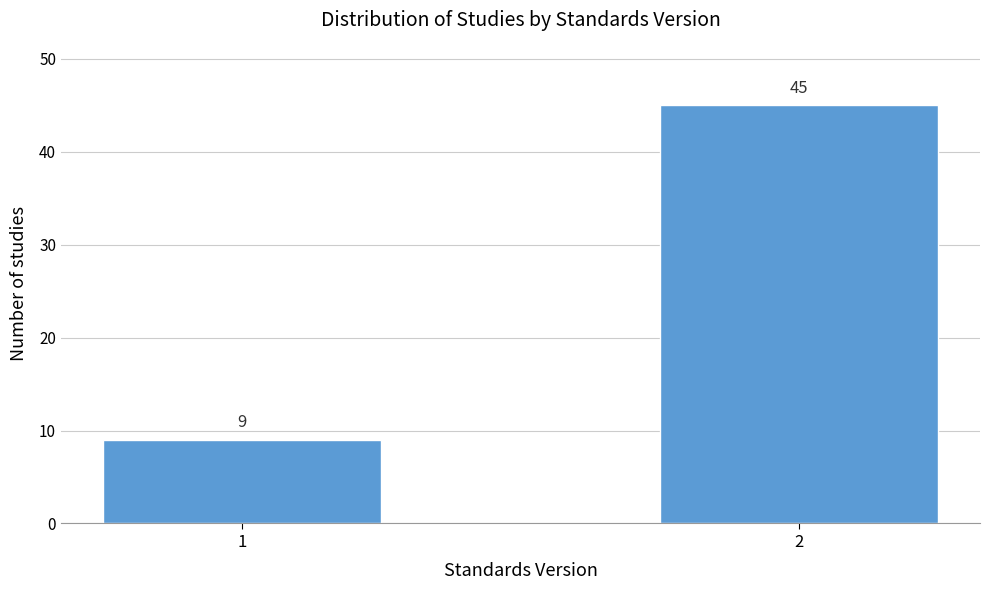

Reading right to left, extract all data points from this chart.

2=45	1=9